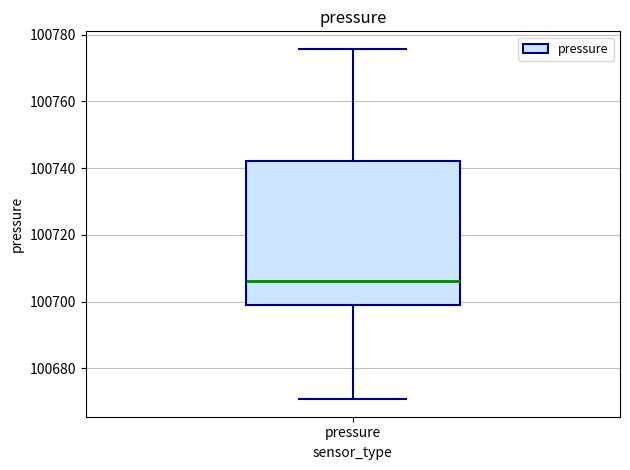

Read this box plot against the y-axis: the position of the median line, the range covered by the box, and the ends of both whiskers. The values are not printed on the chart, so give them approximately, as read against the axis.

median 100706, box 100700 to 100742, whiskers 100670 to 100776